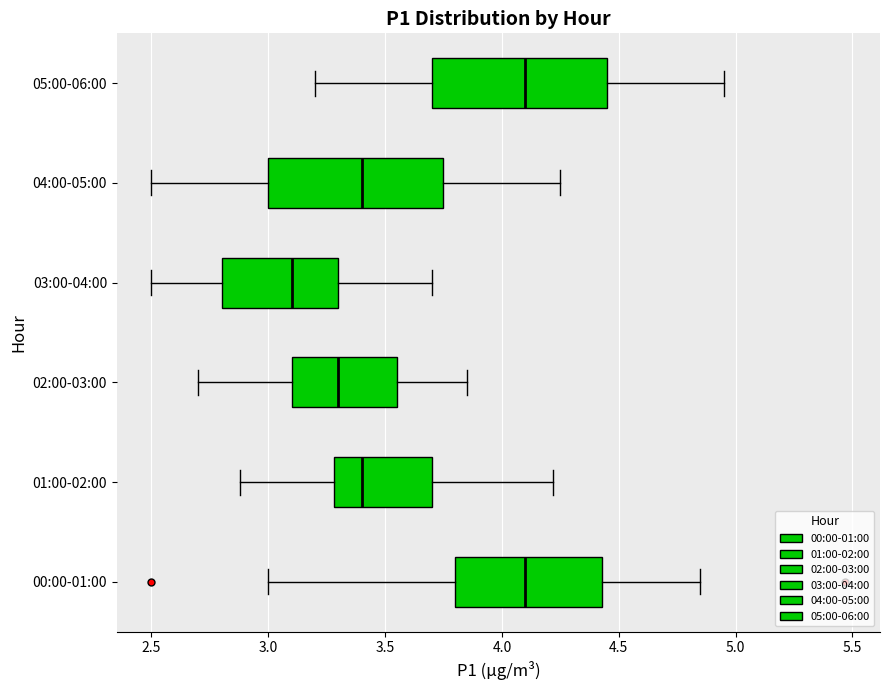

Reading bottom to top, transcribe this box plot: for each box, give where its median line is, the range the box spans, and where its two whiskers end, as read against the x-axis. The values are not printed on the chart, so give them approximately, as read against the axis.

00:00-01:00: median 4.10, box 3.80 to 4.45, whiskers 3.00 to 4.85
01:00-02:00: median 3.40, box 3.30 to 3.70, whiskers 2.90 to 4.20
02:00-03:00: median 3.30, box 3.10 to 3.55, whiskers 2.70 to 3.85
03:00-04:00: median 3.10, box 2.80 to 3.30, whiskers 2.50 to 3.70
04:00-05:00: median 3.40, box 3.00 to 3.75, whiskers 2.50 to 4.25
05:00-06:00: median 4.10, box 3.70 to 4.45, whiskers 3.20 to 4.95